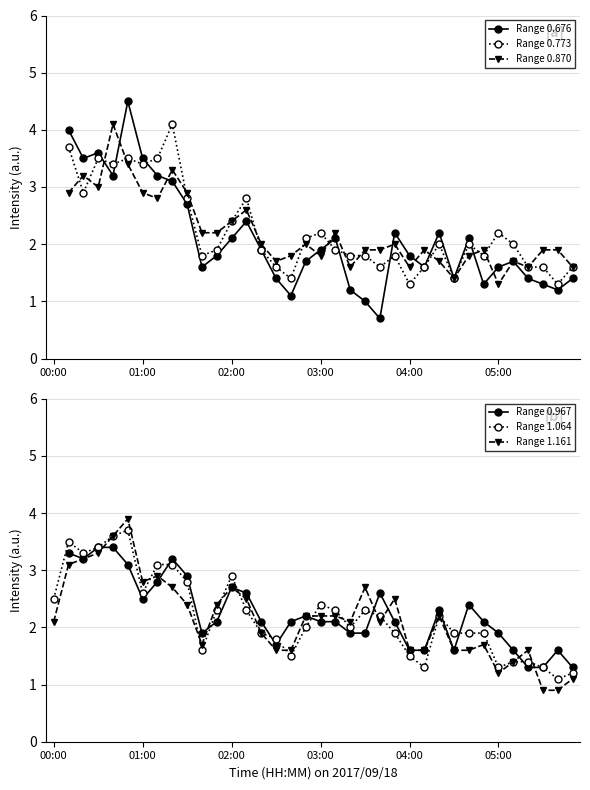

What is the minimum value for Range 1.064?

1.1